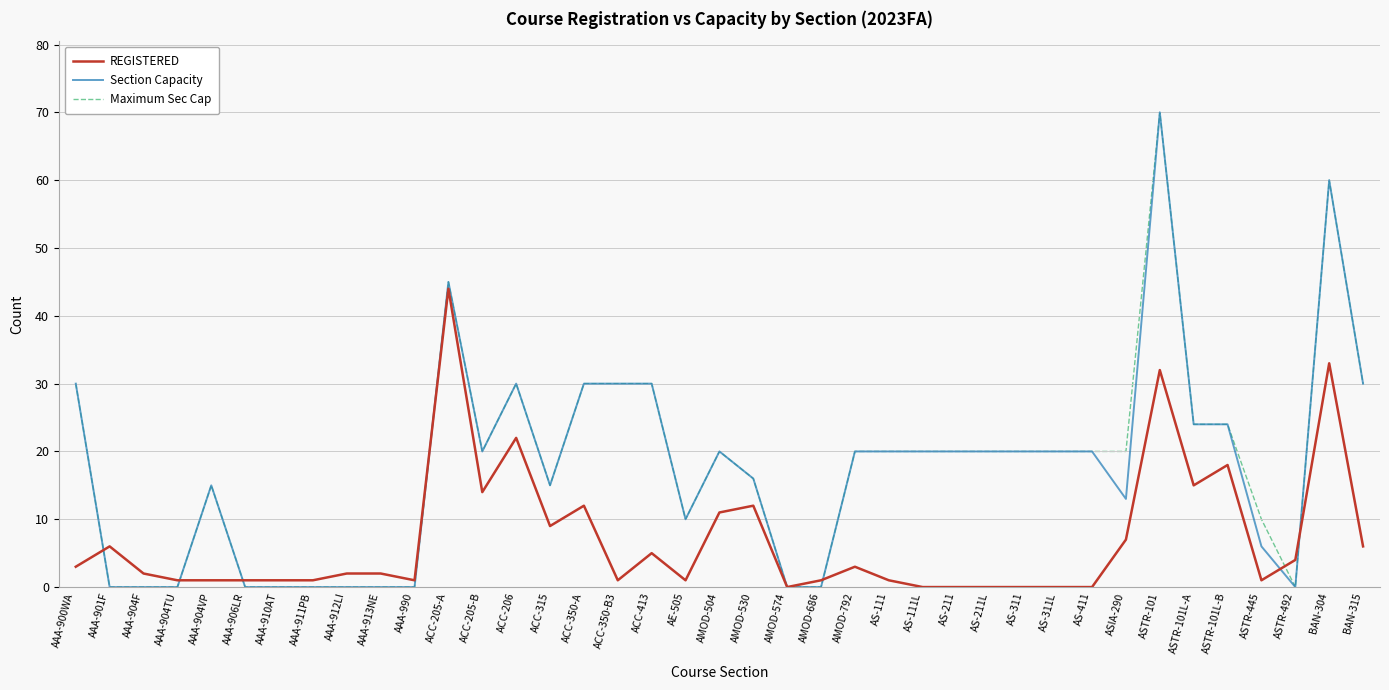

What is the sum of all Section Capacity values?

678